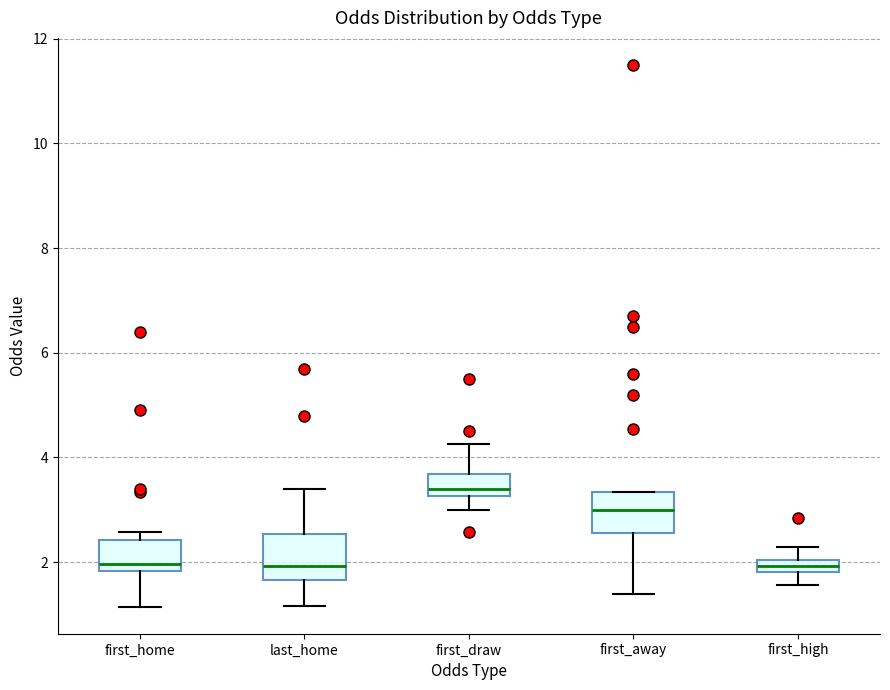

Where does the lower whisker of the box for first_away end on the y-axis? The values are not printed on the chart, so give them approximately, as read against the axis.

1.4